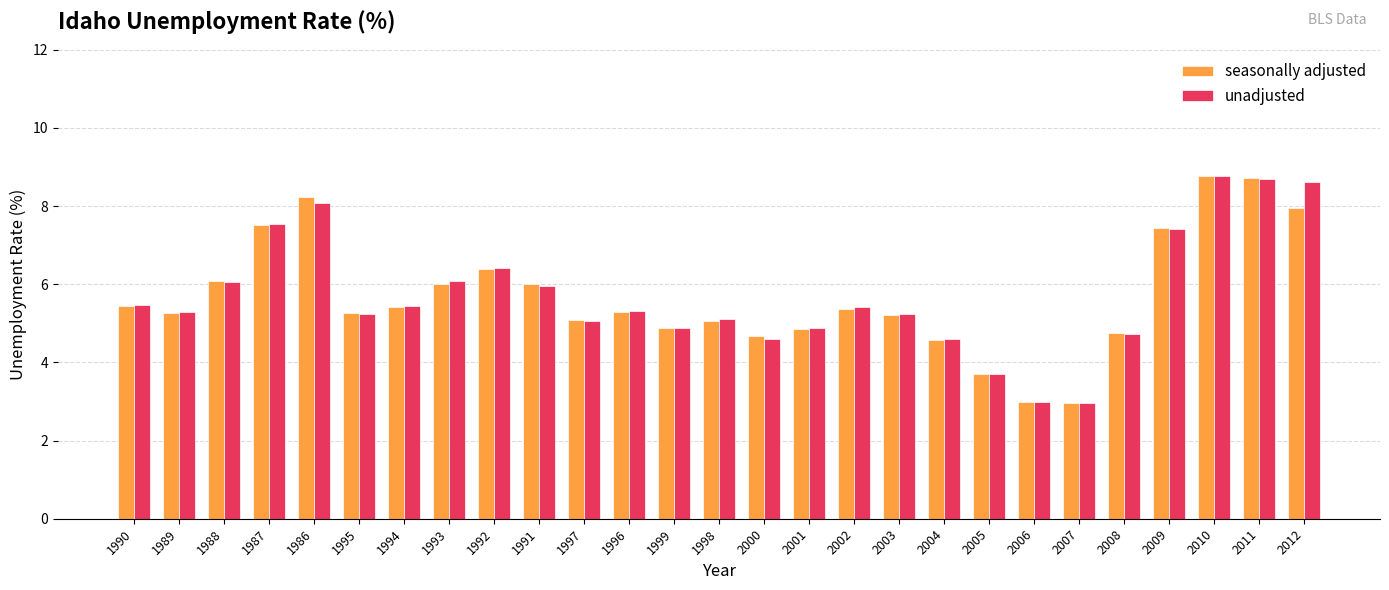

Is the value of seasonally adjusted at 1998 greater than the value of unadjusted at 1996?

No